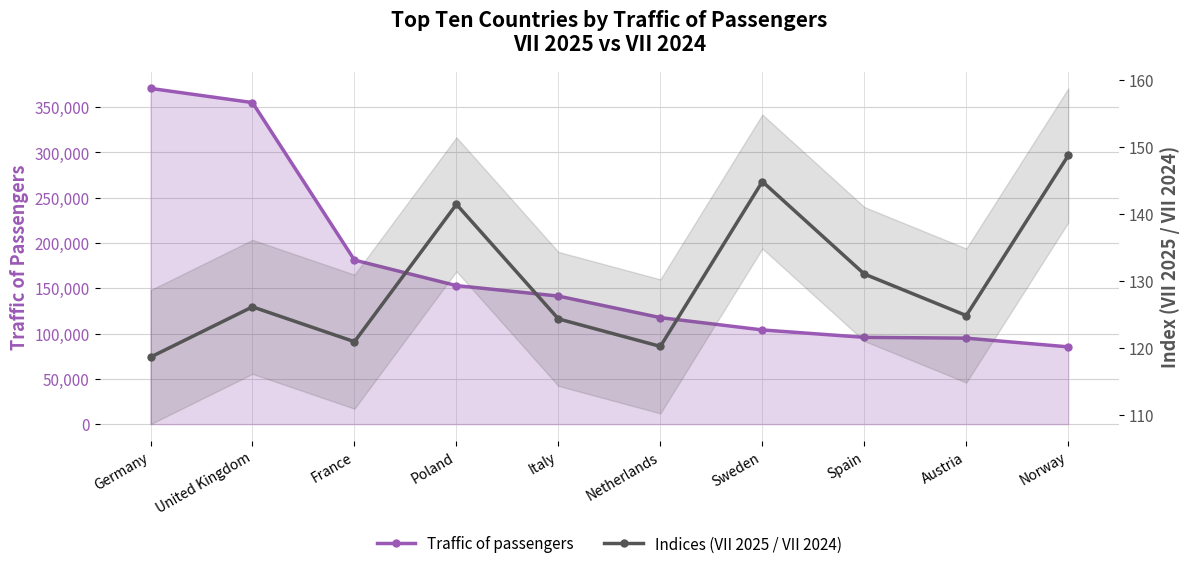

What are all the series names shown in the legend?

Traffic of passengers, Indices (VII 2025 / VII 2024)